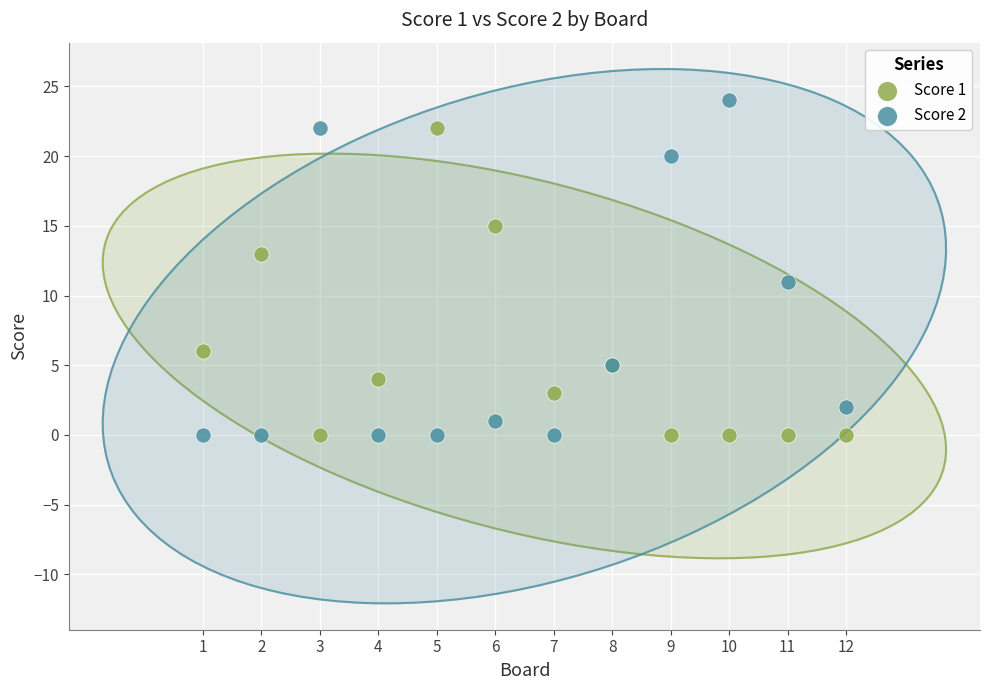

Which series contains the highest Y value?

Score 2